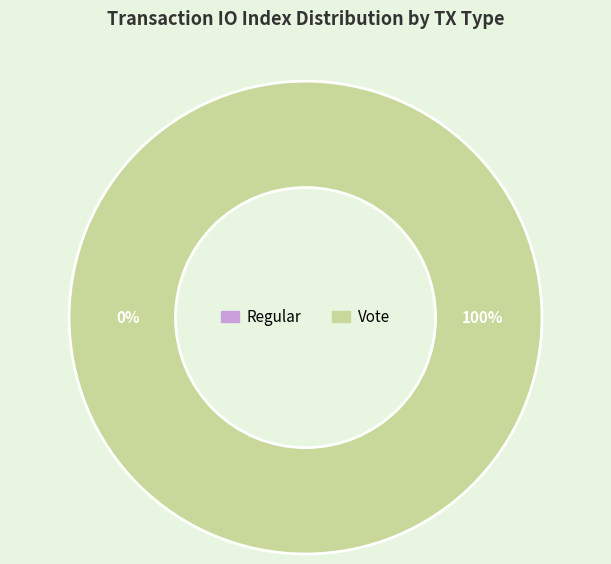

Is it true that Vote is 100% of the pie?

True